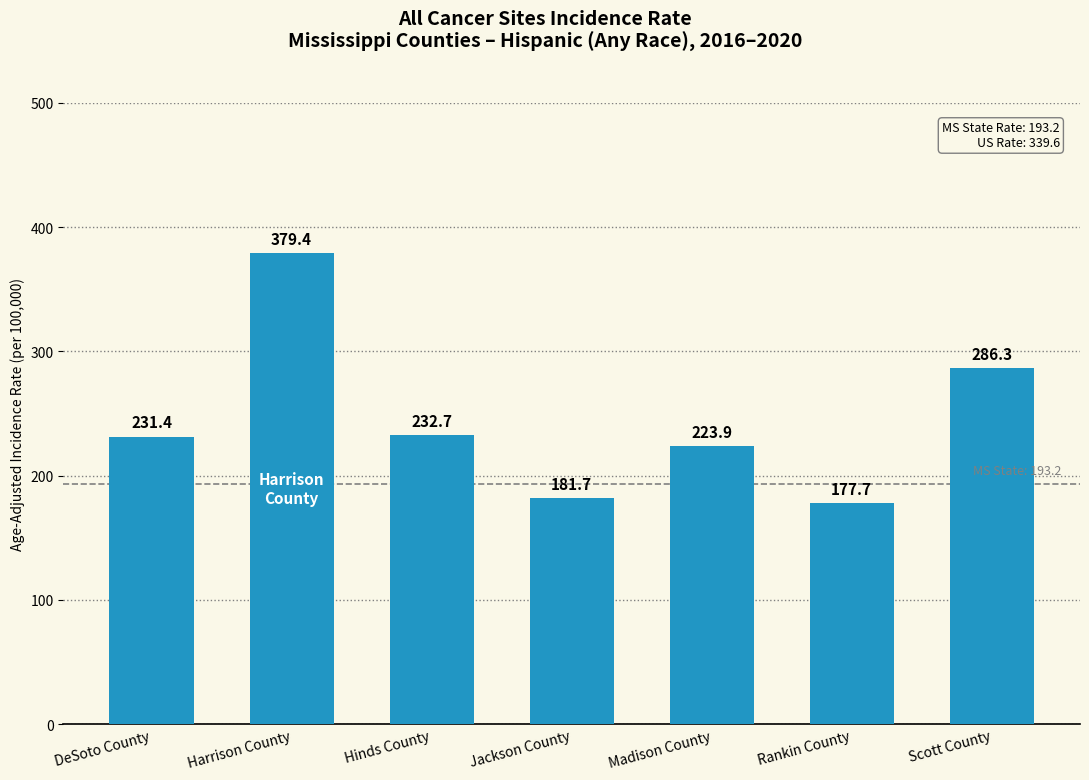

Count the number of values greater than 231.

4